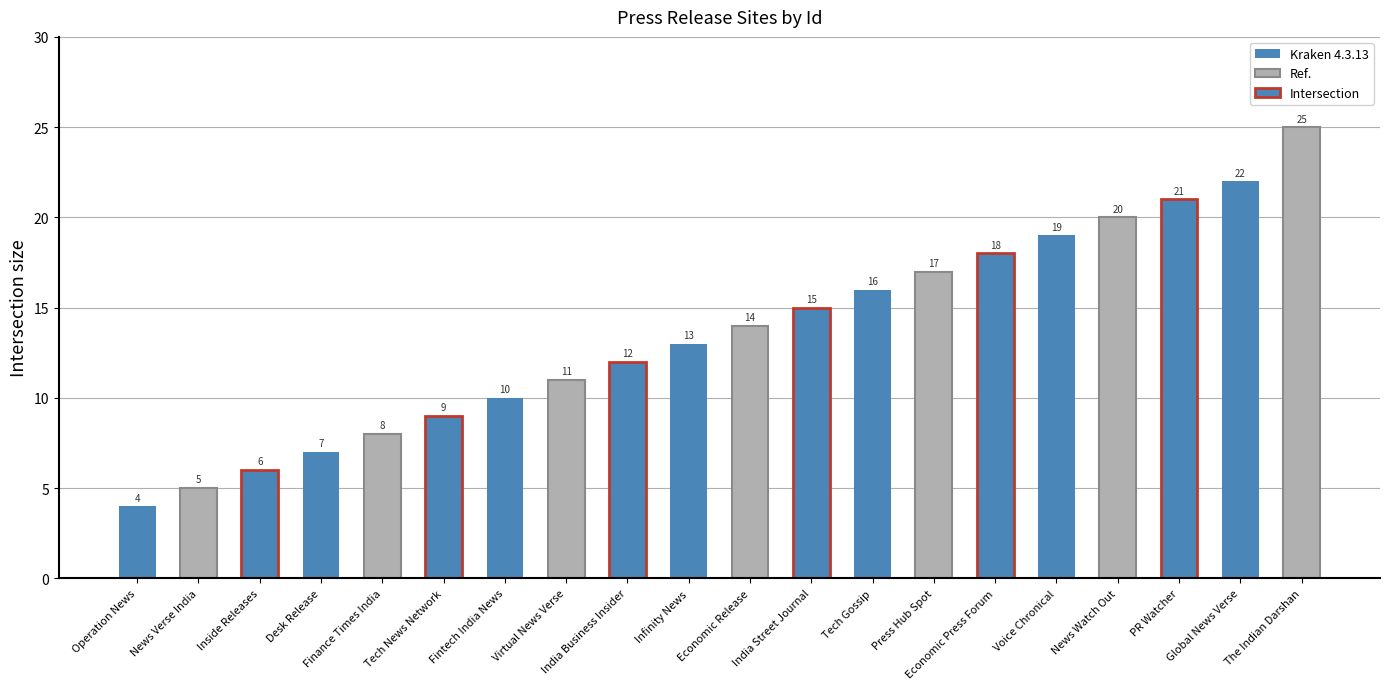

Which category has the lowest value across all series?

Operation News